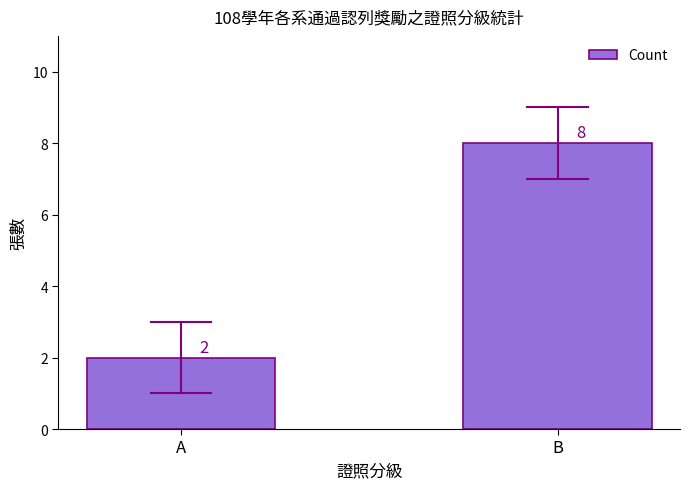

The value at B is 8. True or false?

True